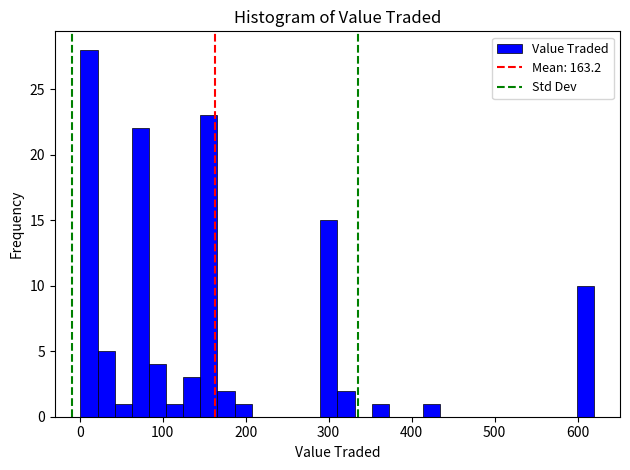

Around what value on the x-axis is the tallest bar? Give the approximate position of its centre, as read against the axis.

10